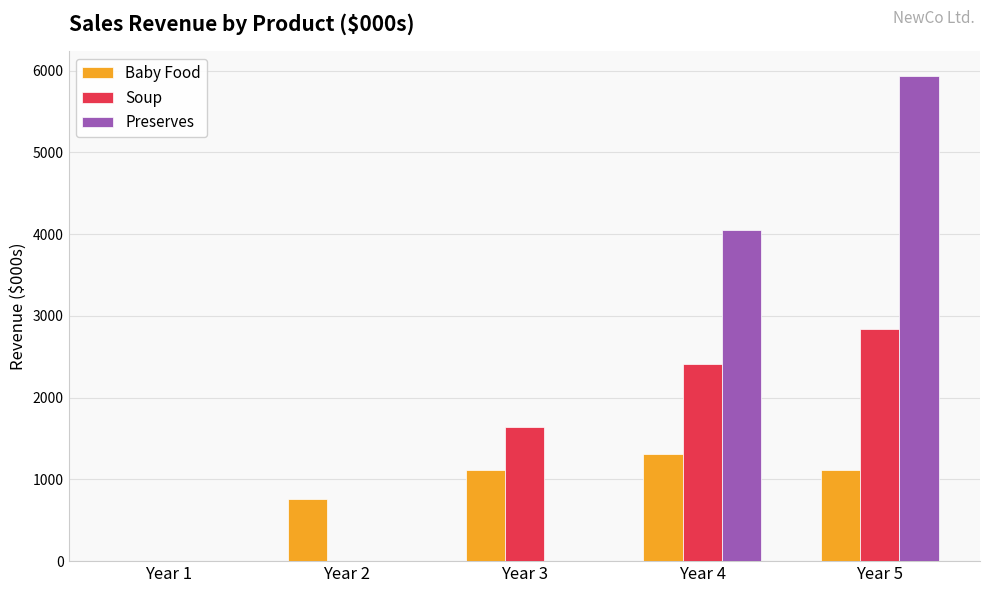

The value of Baby Food at Year 4 is 413.8. True or false?

False